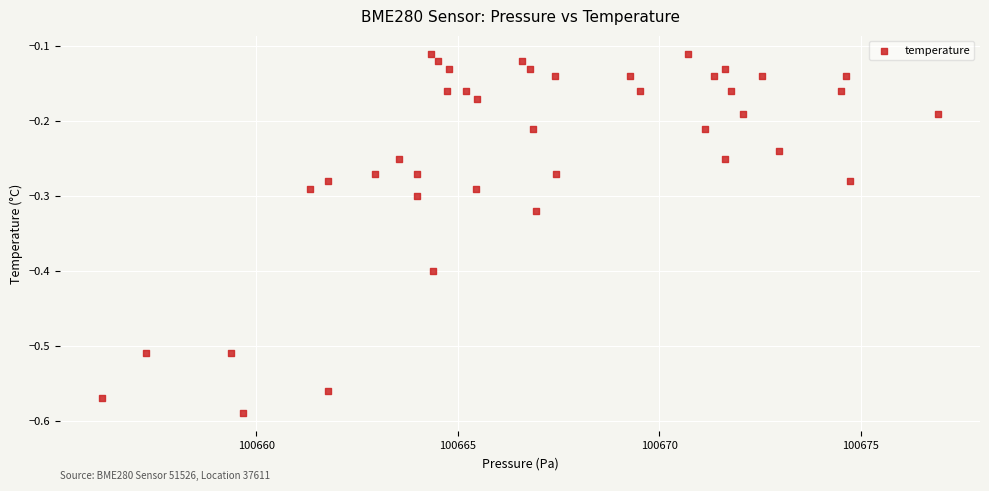

What is the range of X values (max minus min)?

20.8